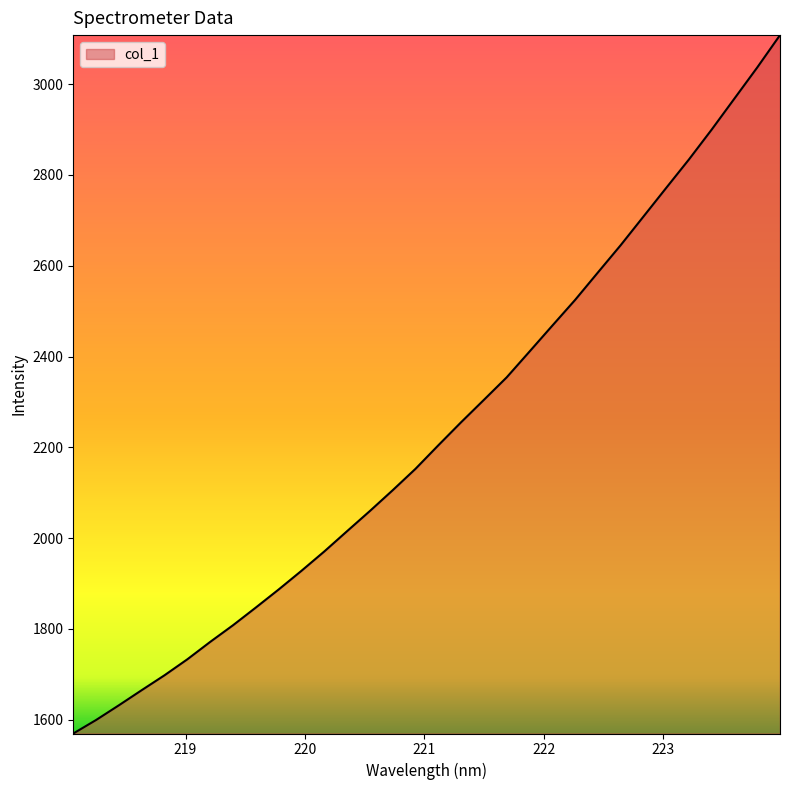

What is the maximum value shown in the chart?

3107.8